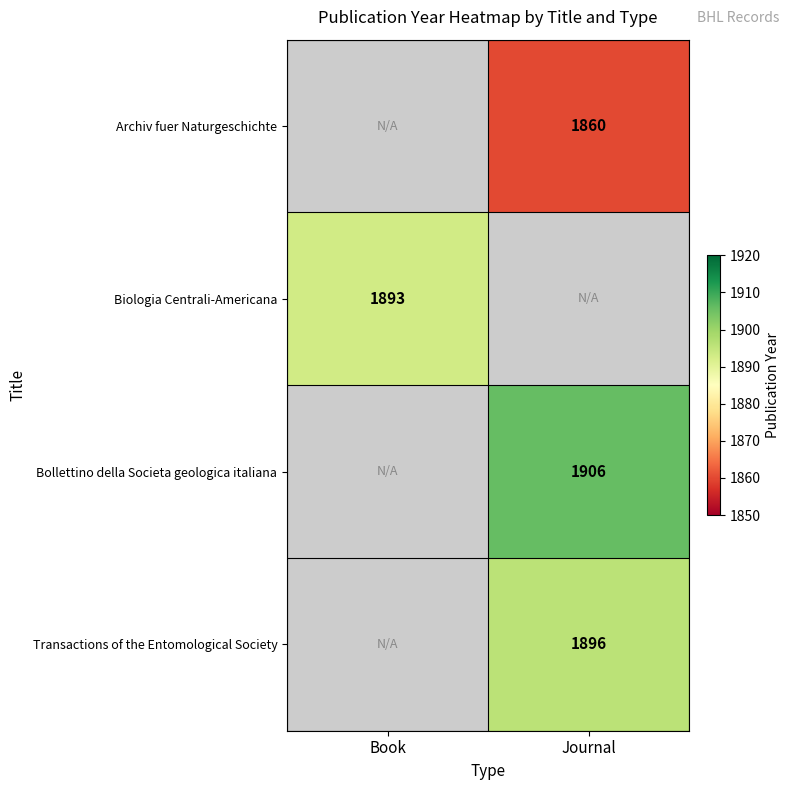

The Archiv fuer Naturgeschichte series shows 1860 at Journal. True or false?

True